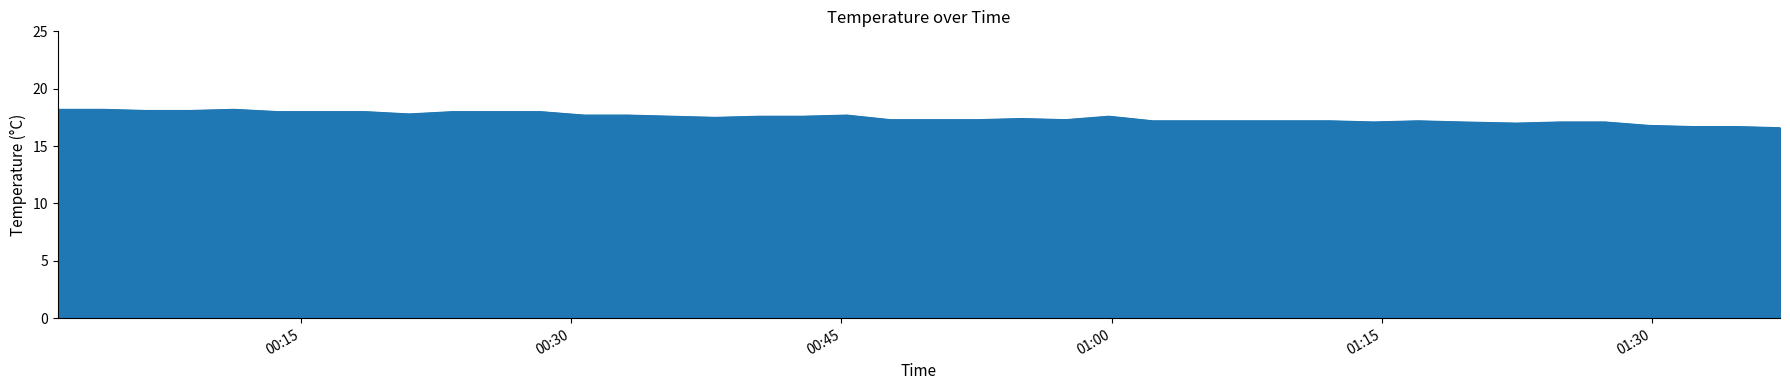

What is the smallest value displayed?

16.6